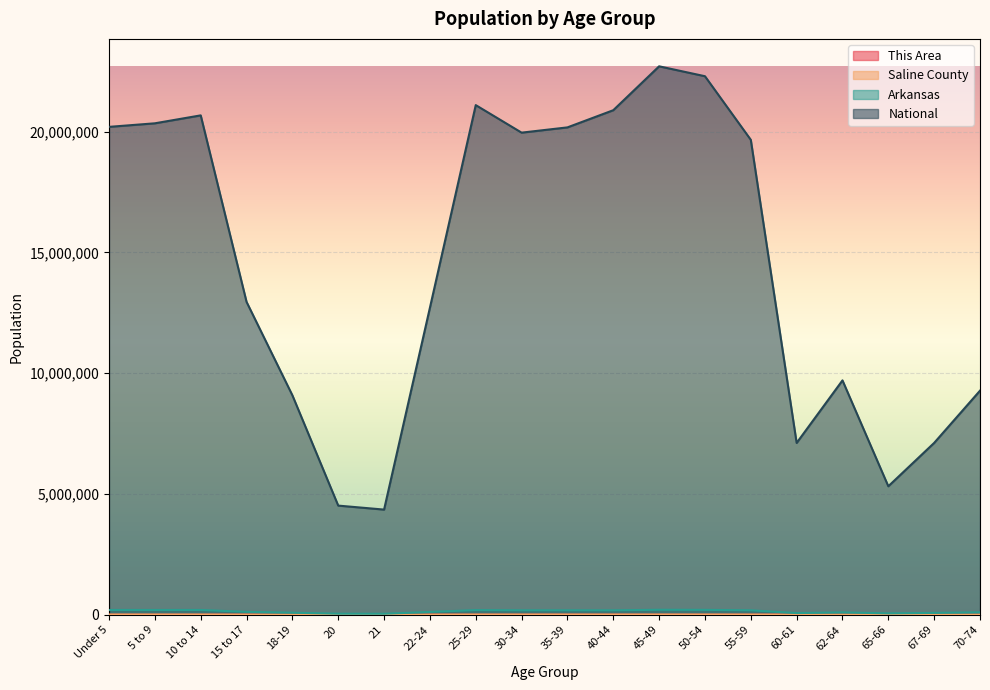

Which series has the largest total across all categories?

National